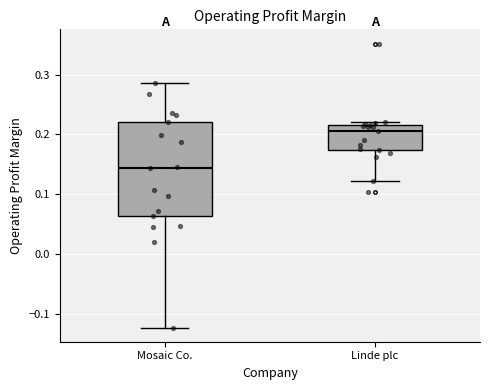

Which box's median line is the lowest?

Mosaic Co.